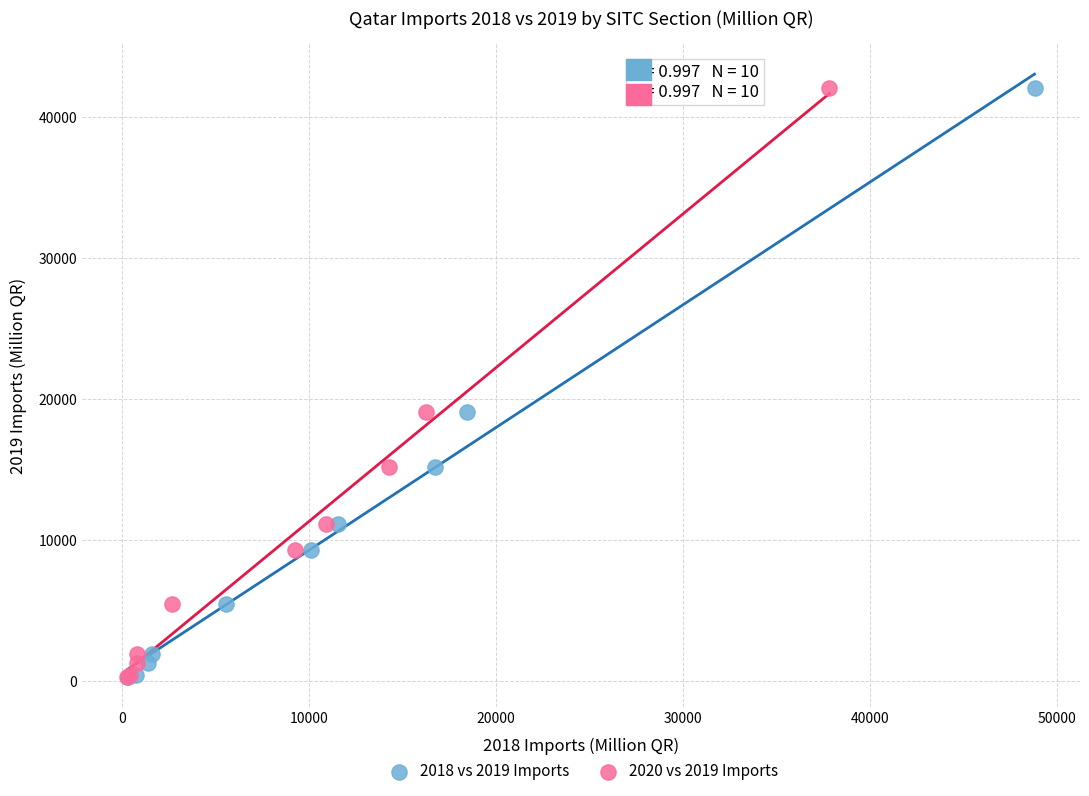

What are all the series names shown in the legend?

2018 vs 2019 Imports, 2020 vs 2019 Imports